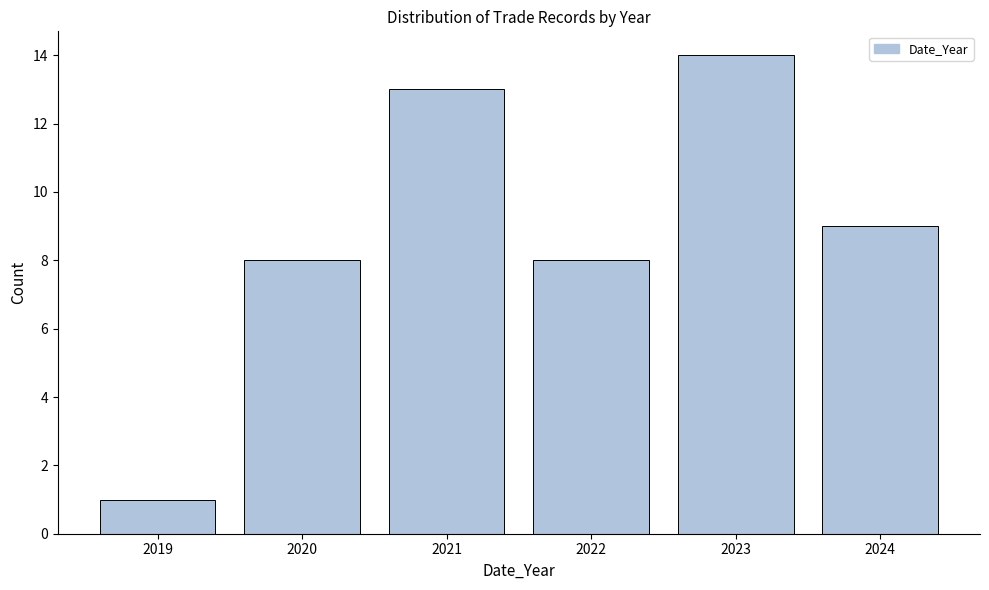

Reading right to left, what are all the values shown in this chart?

9	14	8	13	8	1